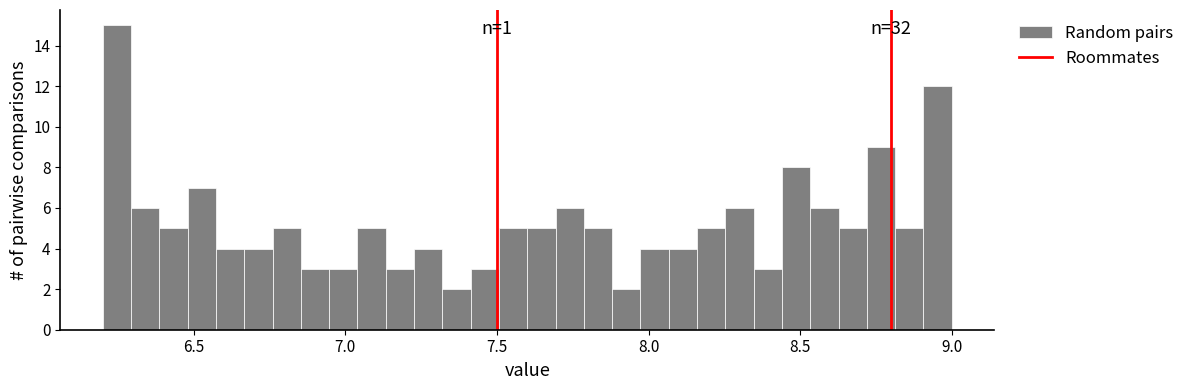

Around what value on the x-axis is the tallest bar? Give the approximate position of its centre, as read against the axis.

6.25